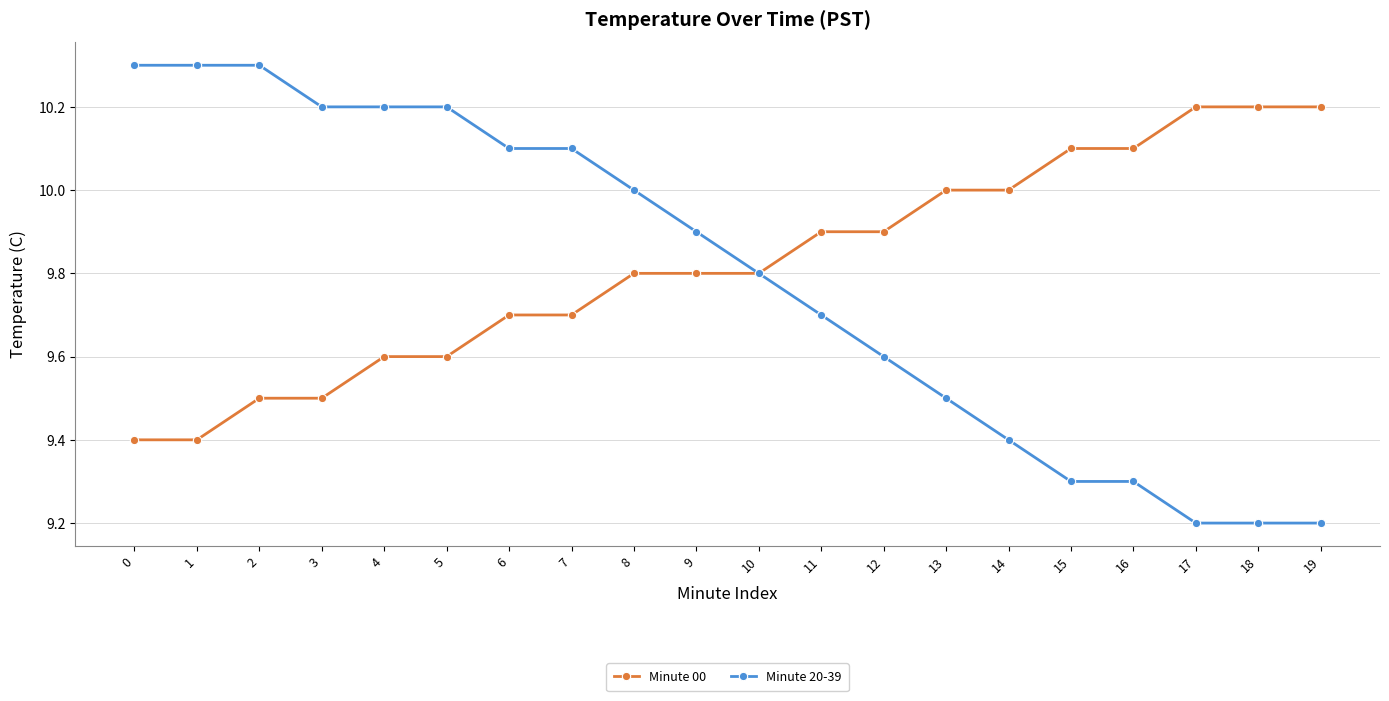

Is the value of Minute 00 at 17 greater than the value of Minute 20-39 at 14?

Yes